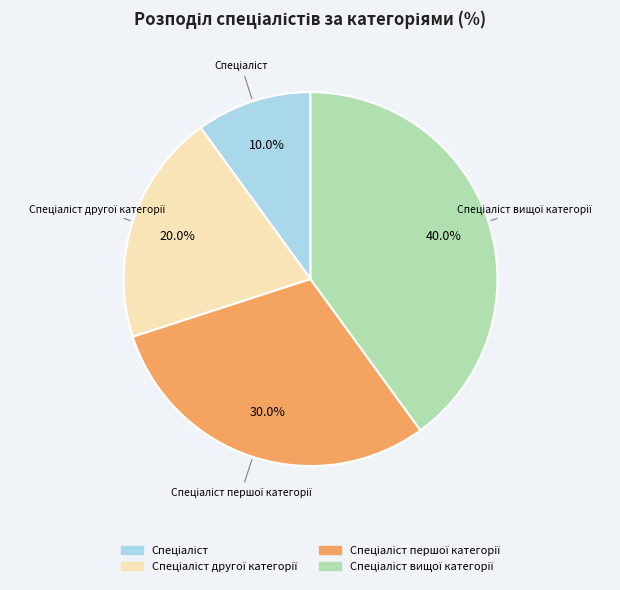

Does any single category account for the majority?

No